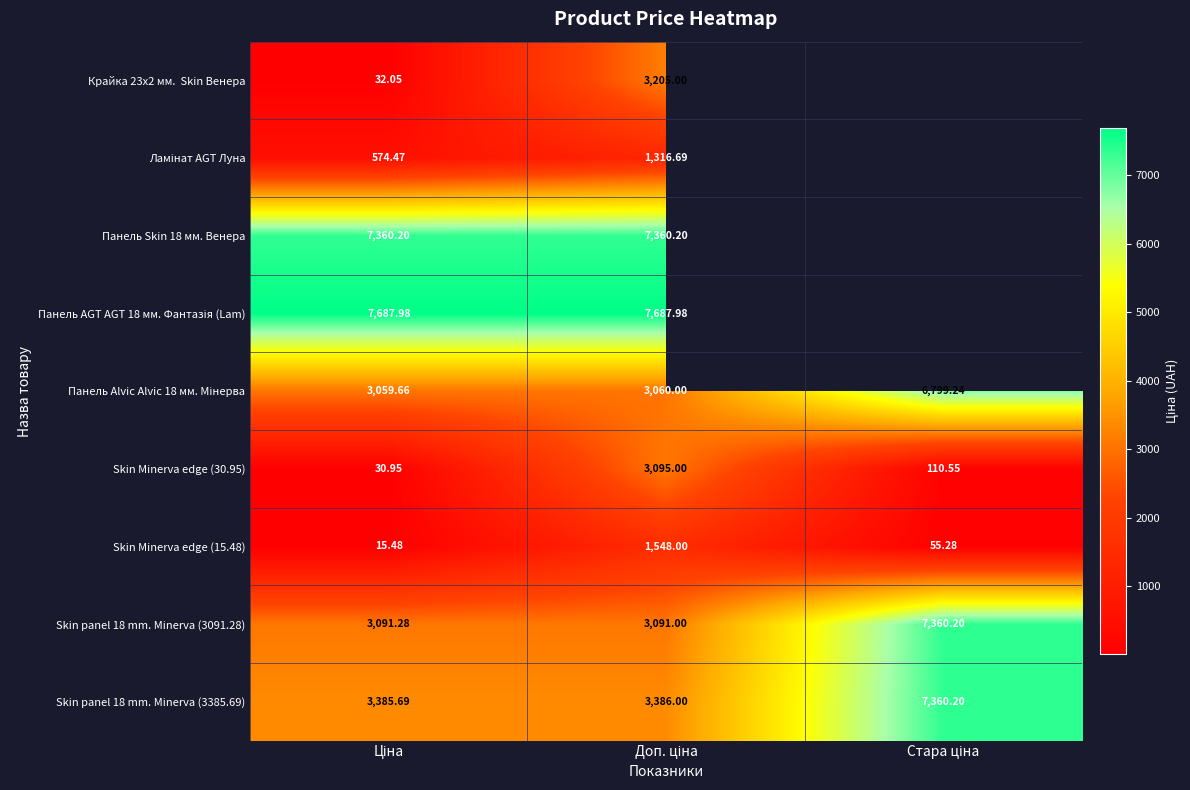

How many values in the Skin Minerva edge (15.48) series are below 55?

1